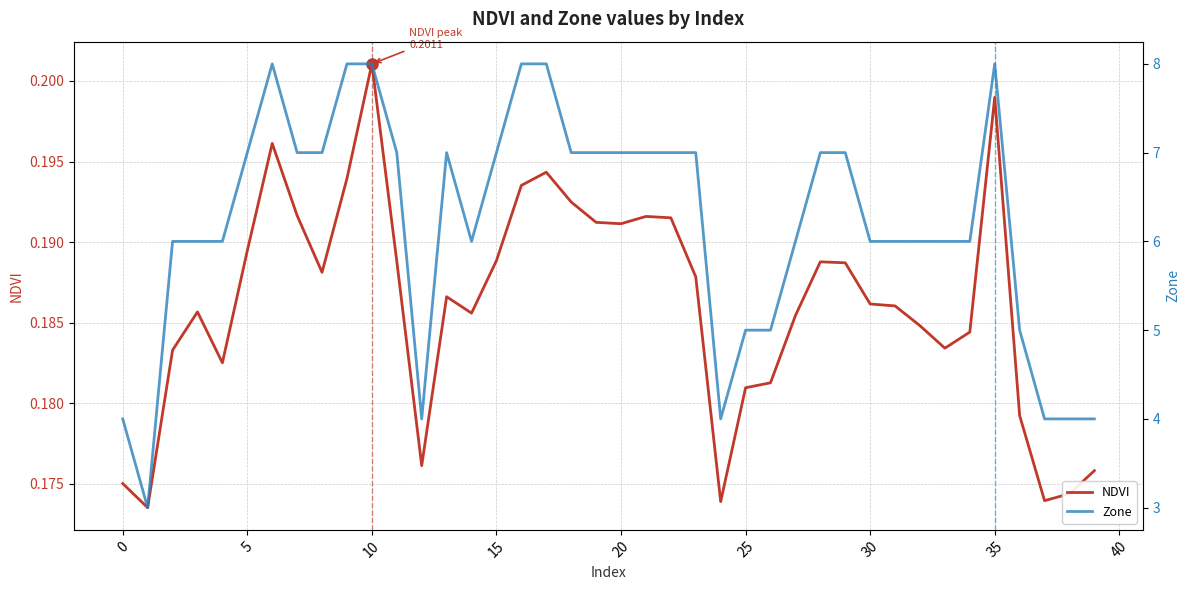

The value of NDVI at 11 is 0.1. True or false?

False